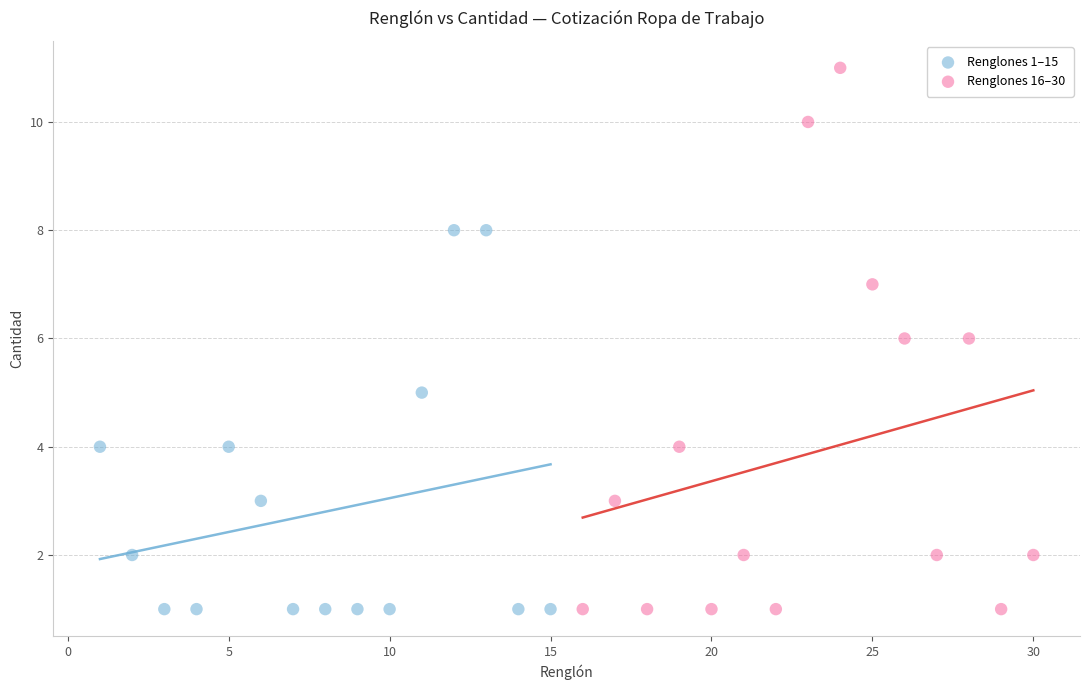

What are all the series names shown in the legend?

Renglones 1–15, Renglones 16–30